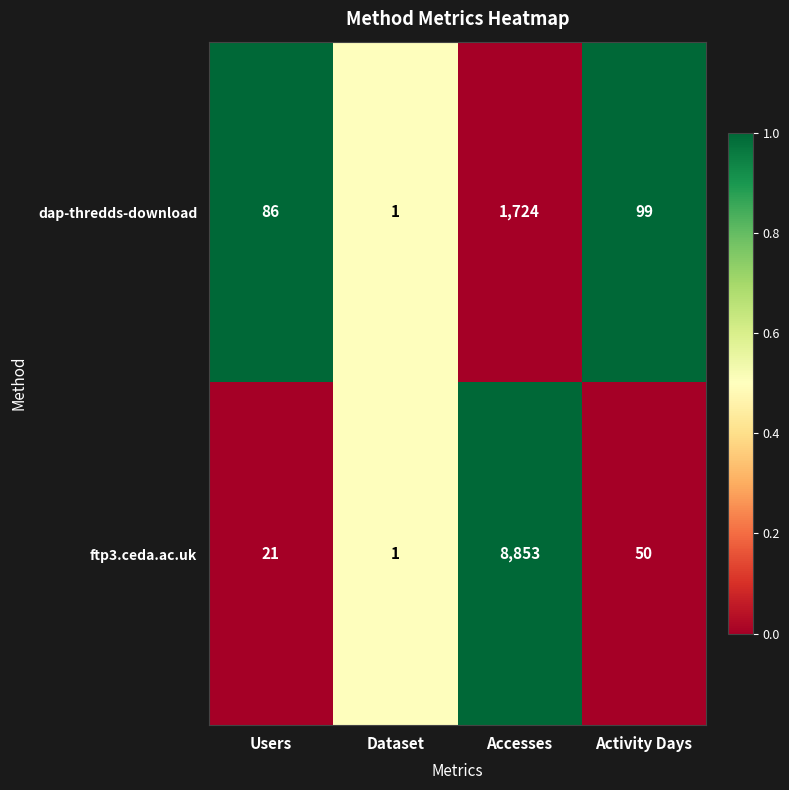

List the labels in order of ftp3.ceda.ac.uk value, smallest first.

Dataset, Users, Activity Days, Accesses